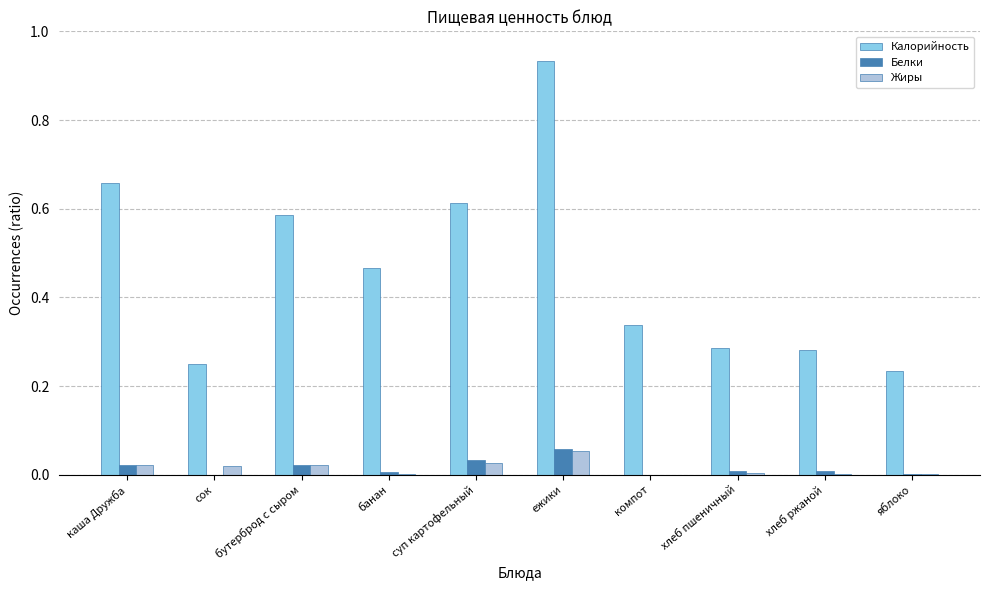

Is it true that Белки equals 0.0 at каша Дружба?

True